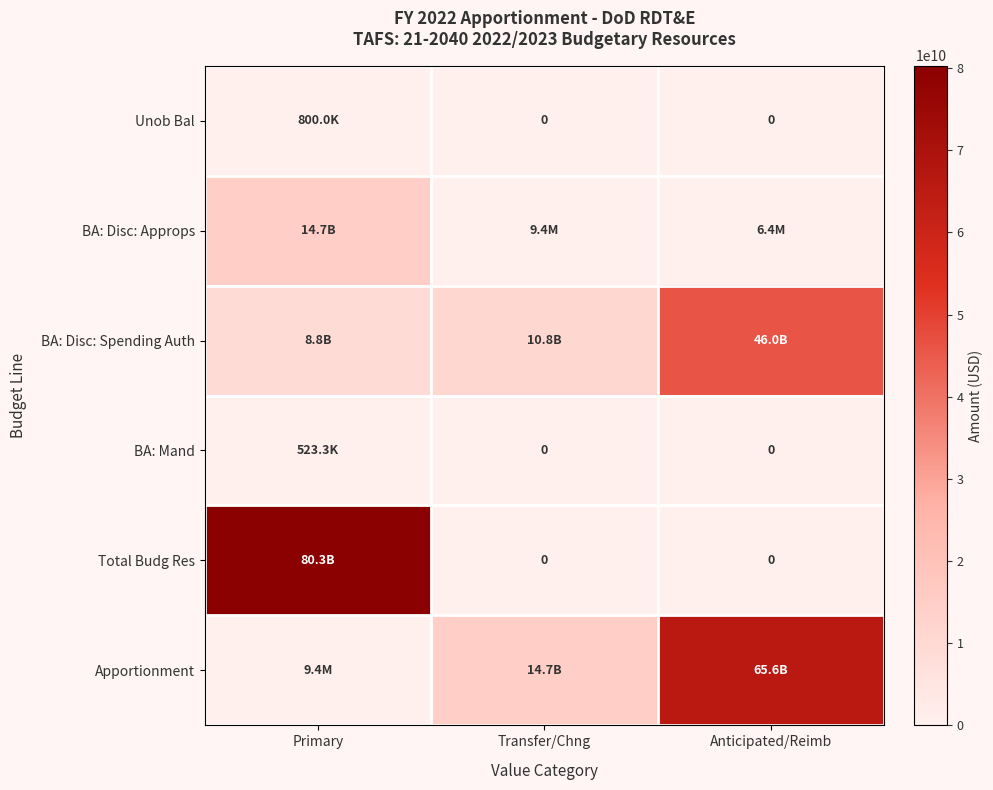

Which series has the largest range (max minus min)?

Total Budg Res